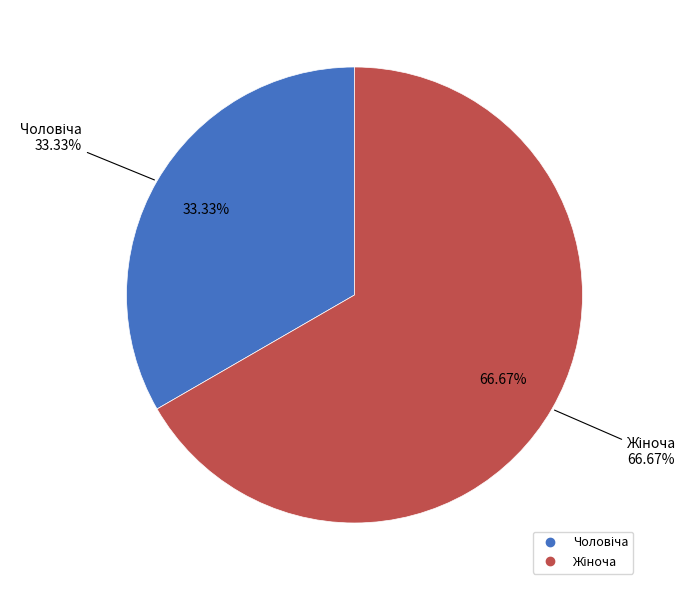

Which slice is the smallest?

Чоловіча